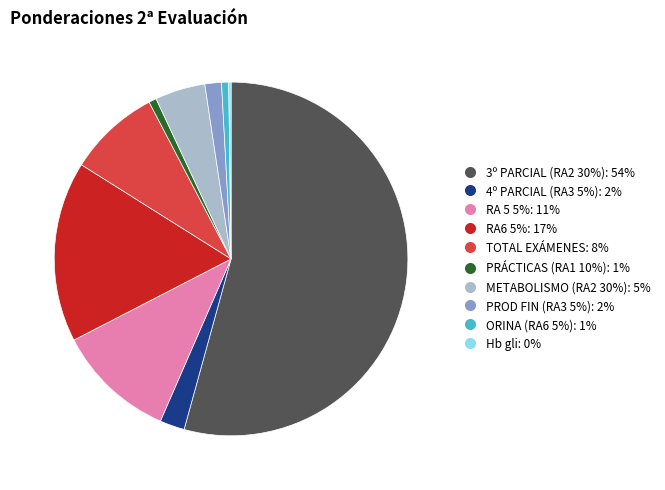

Does RA 5 5% account for over 50% of the chart?

No